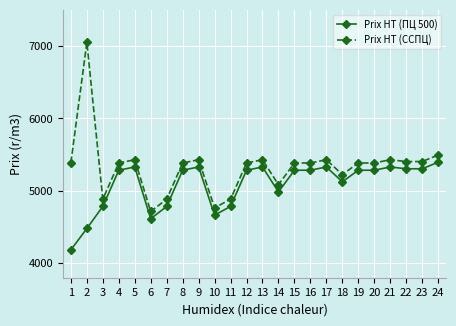

Rank the series by their maximum value, from highest to lowest.

Prix HT (ССПЦ), Prix HT (ПЦ 500)